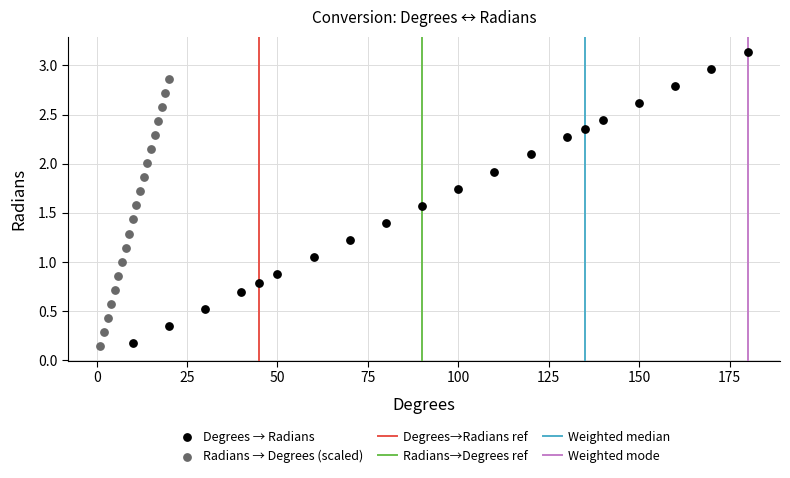

Which series has the largest Y range (max minus min)?

Degrees → Radians